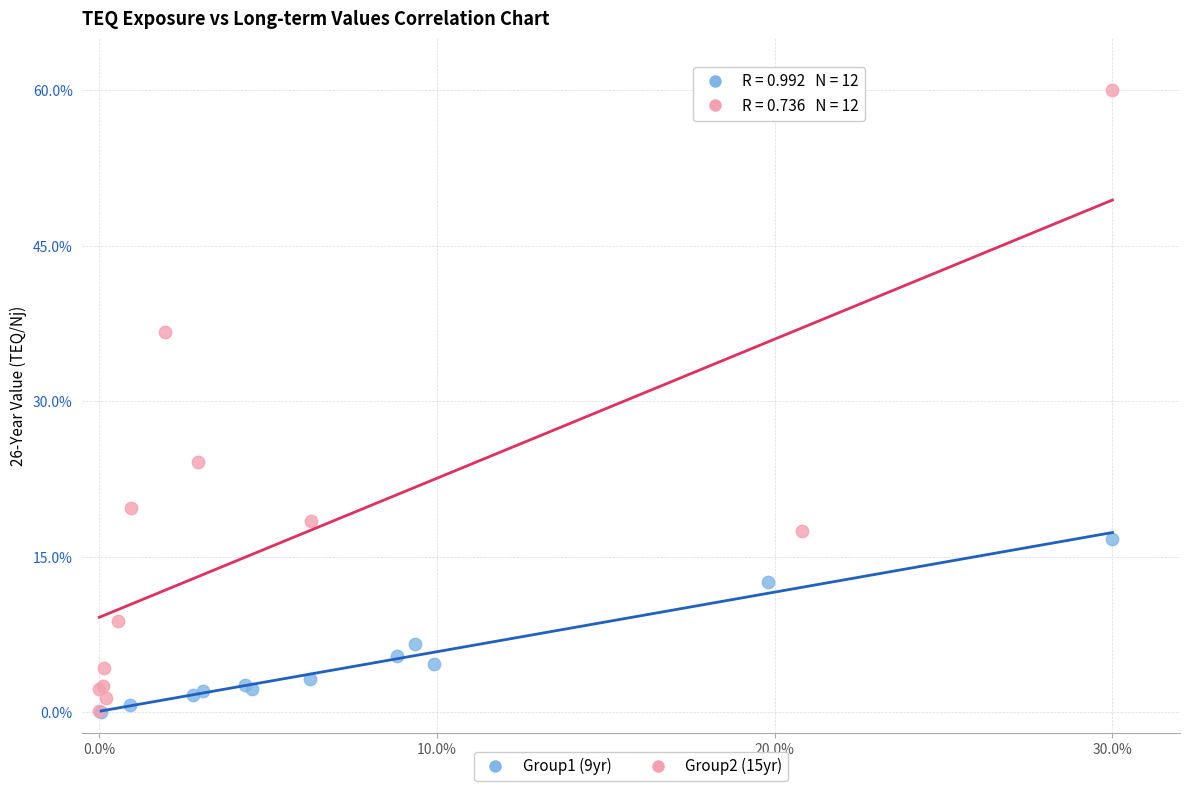

What are all the series names shown in the legend?

Group1 (9yr), Group2 (15yr)